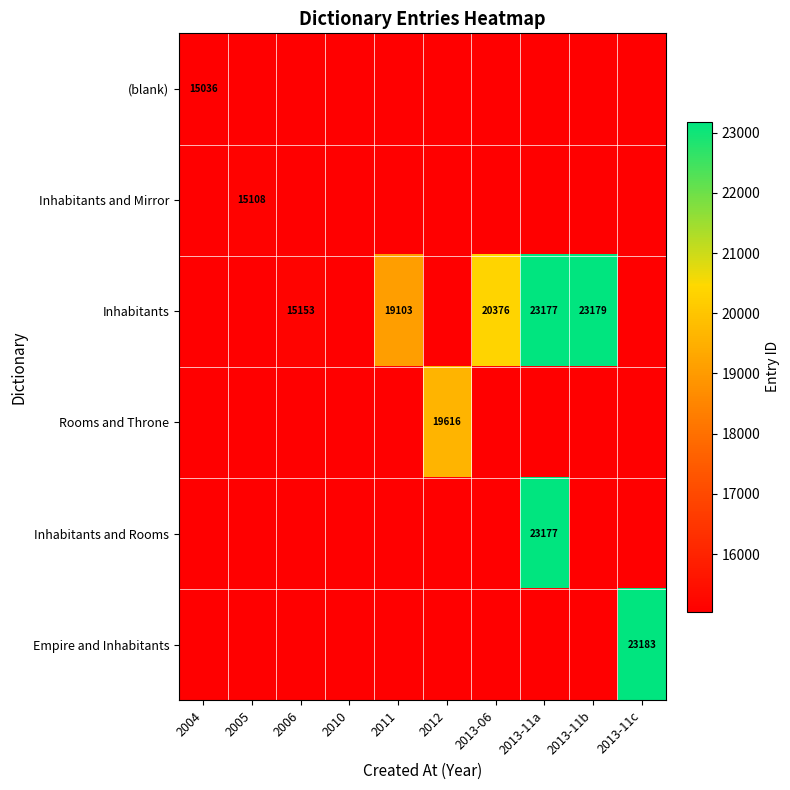

List the labels in order of (blank) value, smallest first.

2004, 2005, 2006, 2010, 2011, 2012, 2013-06, 2013-11a, 2013-11b, 2013-11c